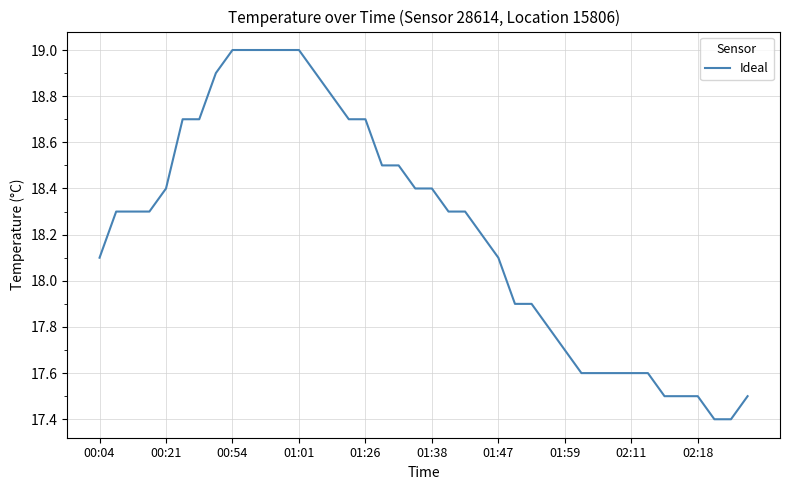

What is the greatest value displayed?

19.0